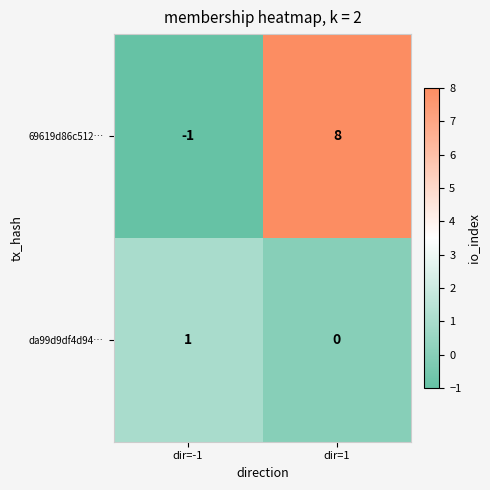

Where is da99d9df4d94… nearest to the value 0?

dir=1